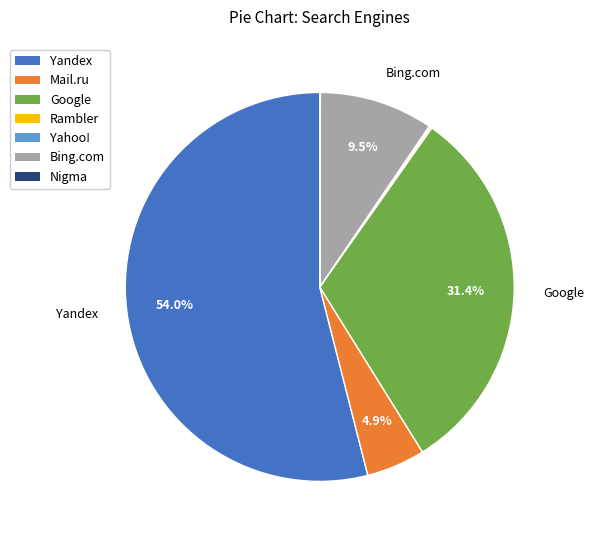

Combined, do Yandex and Bing.com account for over 50%?

Yes